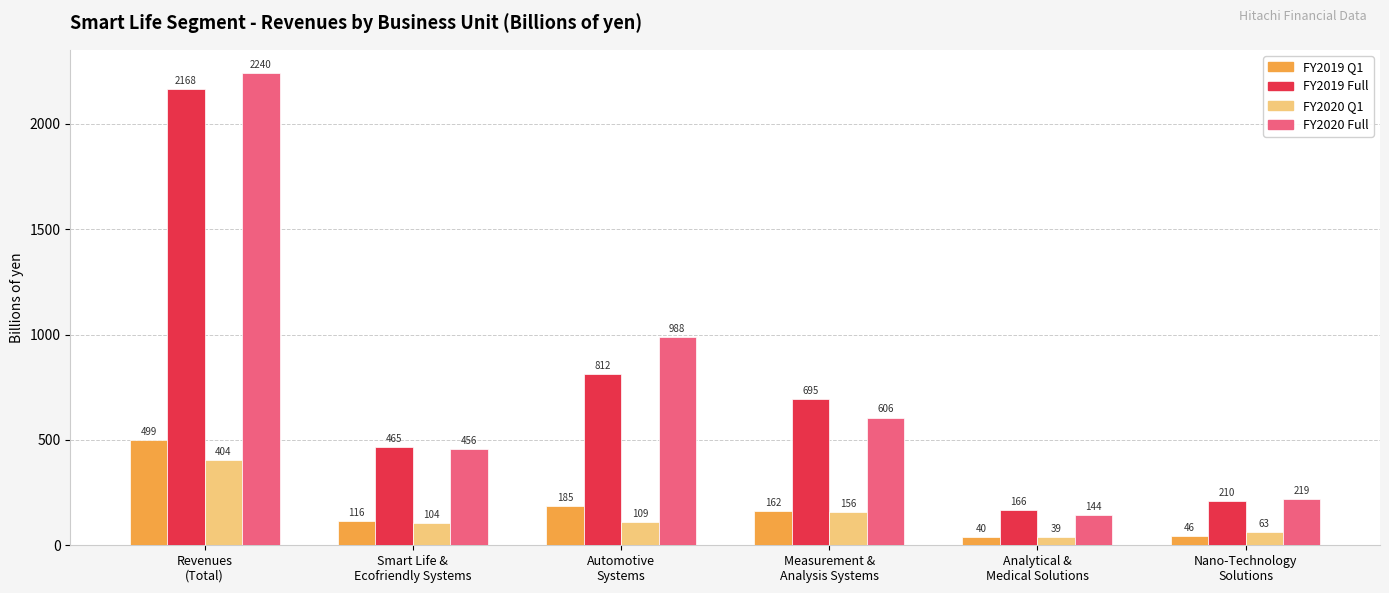

Rank the series by their maximum value, from lowest to highest.

FY2020 Q1, FY2019 Q1, FY2019 Full, FY2020 Full